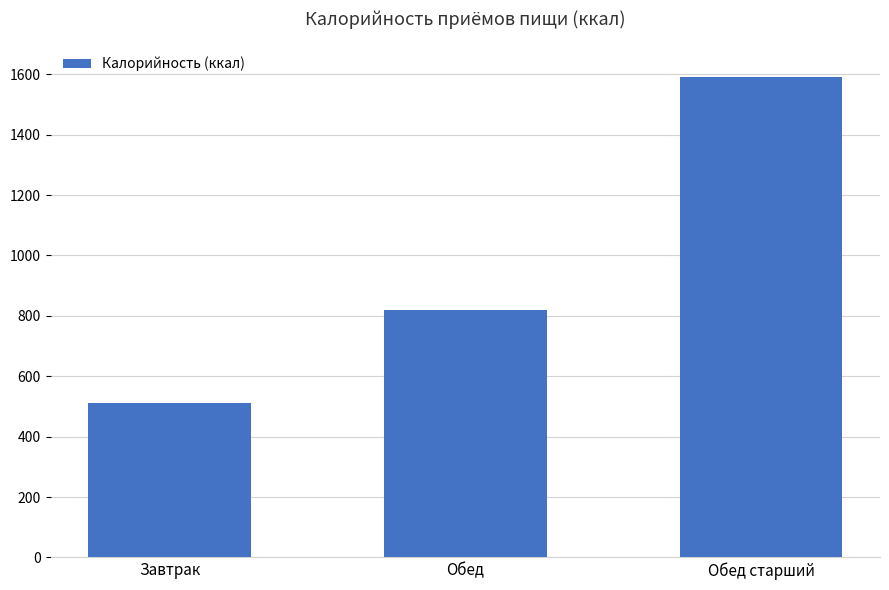

The chart shows a value of 1590 at Обед старший. True or false?

True